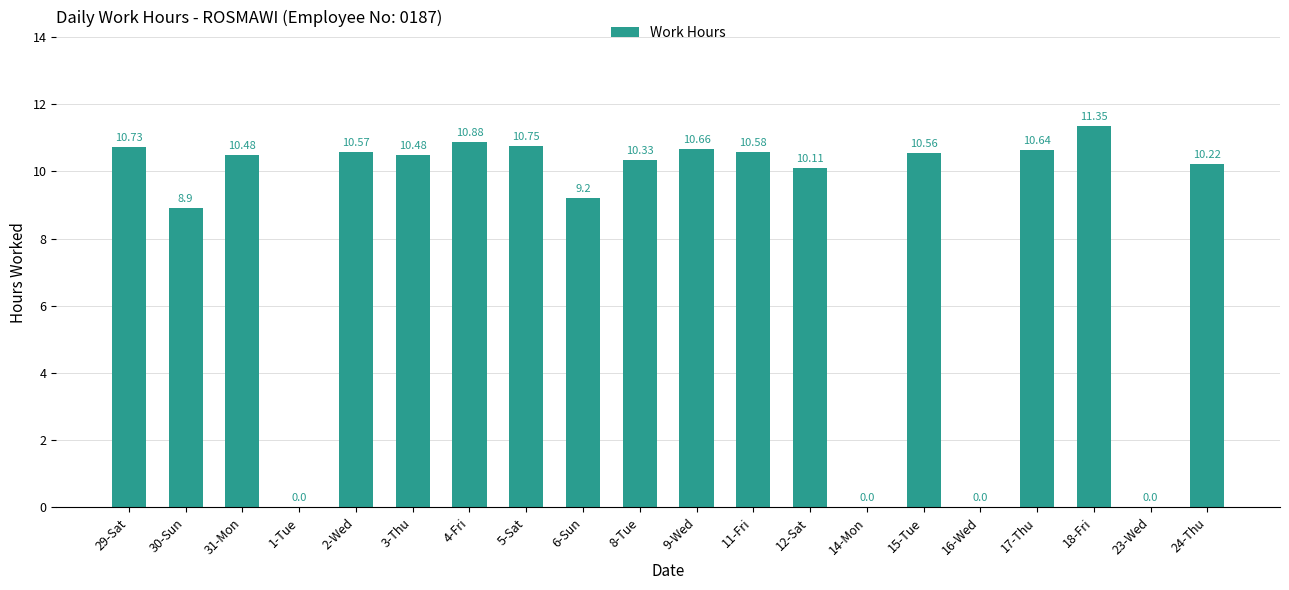

Which has a higher value, 15-Tue or 29-Sat?

29-Sat